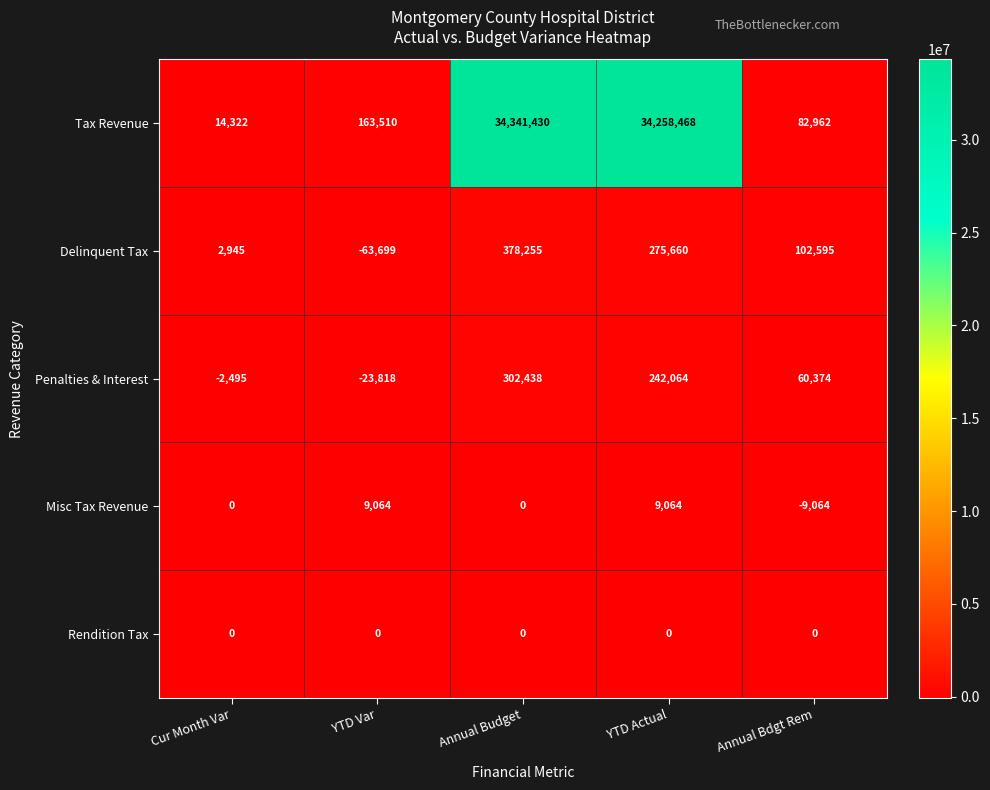

At which label does Penalties & Interest reach its minimum?

YTD Var